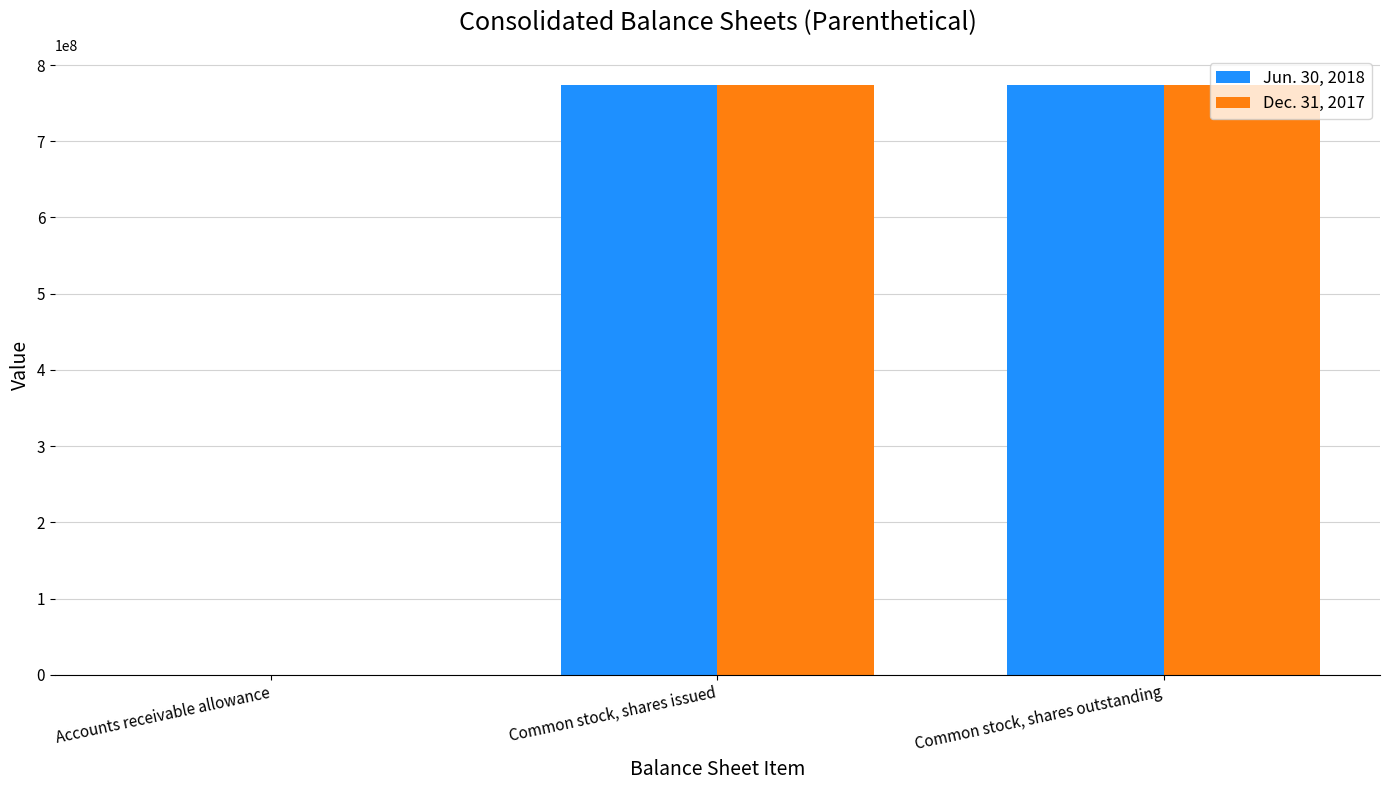

The Jun. 30, 2018 series shows 774449147 at Common stock, shares outstanding. True or false?

True